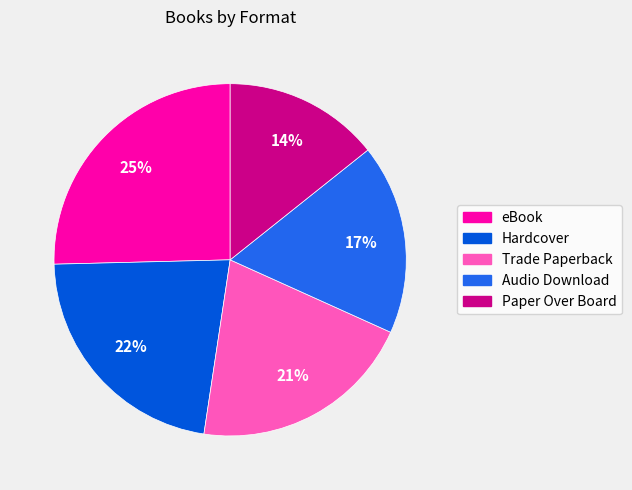

Does any single category account for the majority?

No